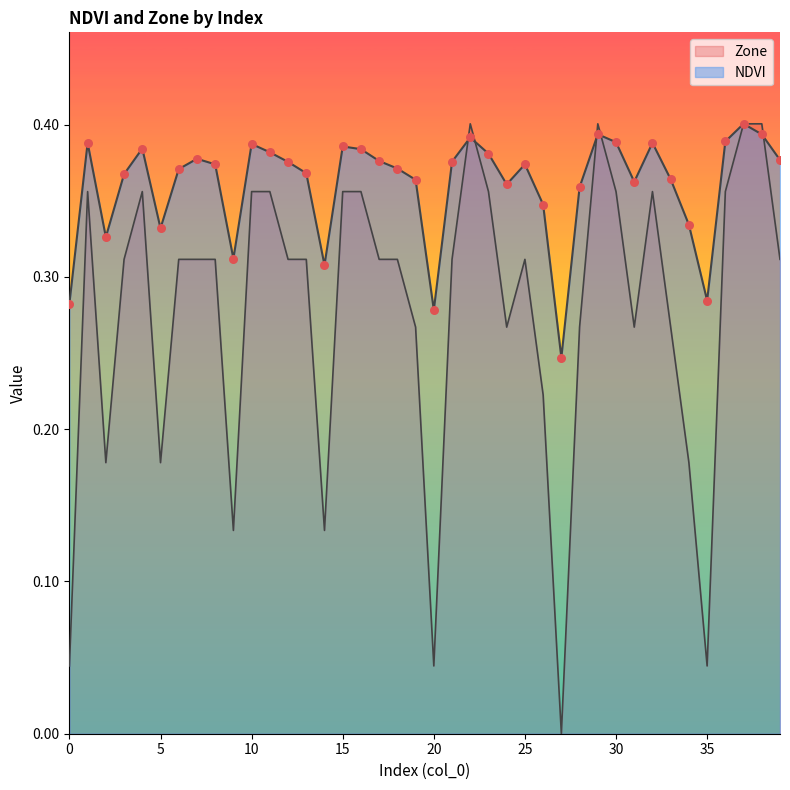

Which series has the widest spread of Y values?

Zone